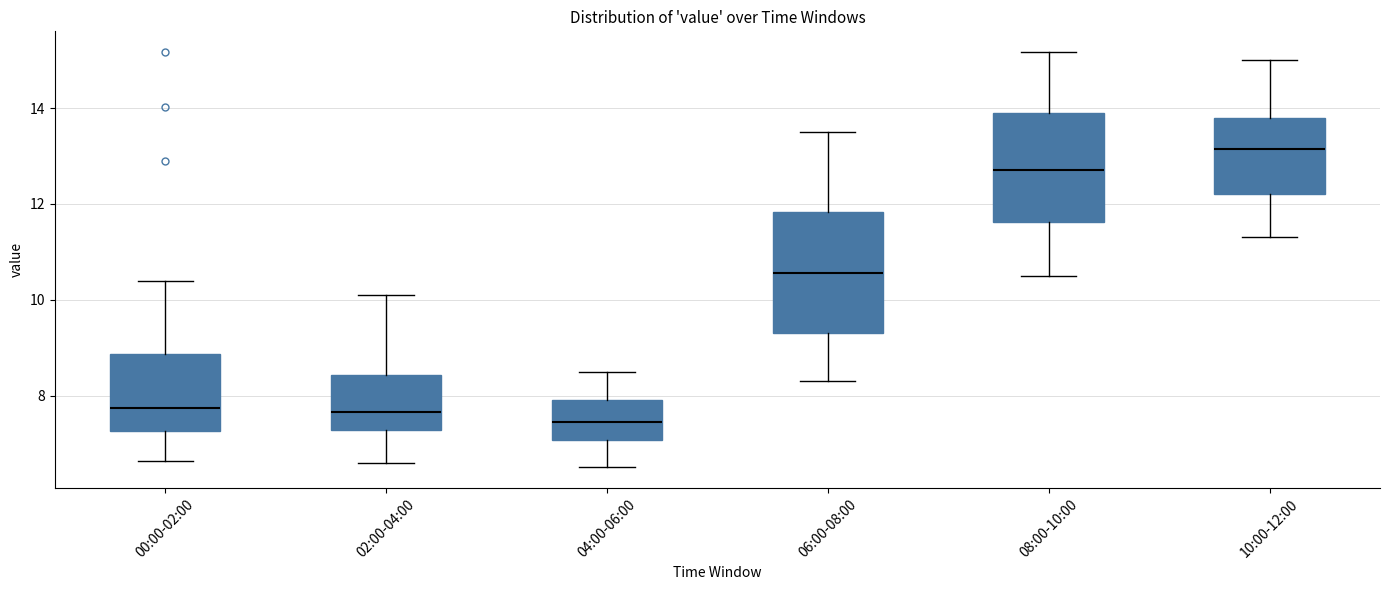

Where does the upper whisker of the box for 10:00-12:00 end on the y-axis? The values are not printed on the chart, so give them approximately, as read against the axis.

15.0